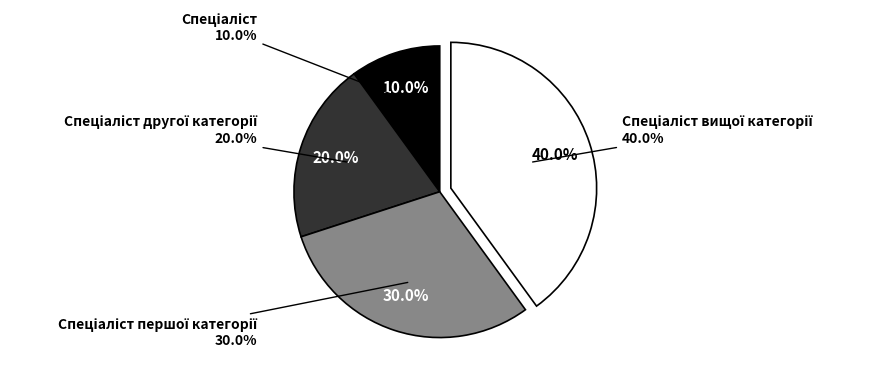

What percentage do Спеціаліст другої категорії and Спеціаліст вищої категорії together represent?

60.0%